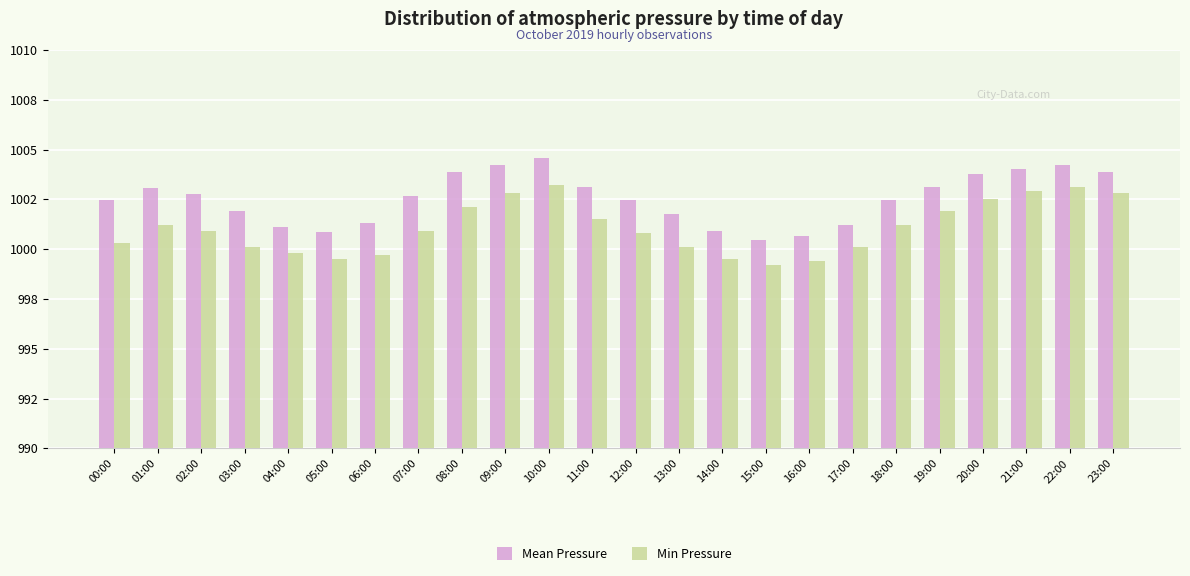

What is the maximum value shown in the chart?

1004.6